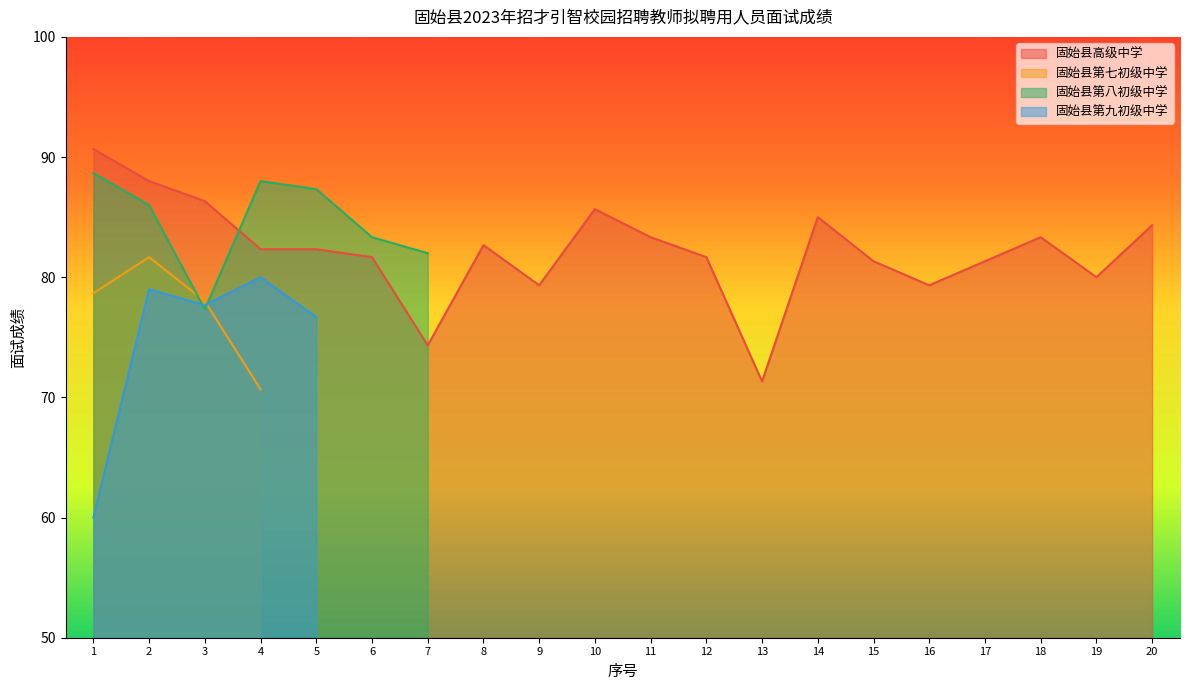

What is the highest value of the 固始县第九初级中学 series?

80.0